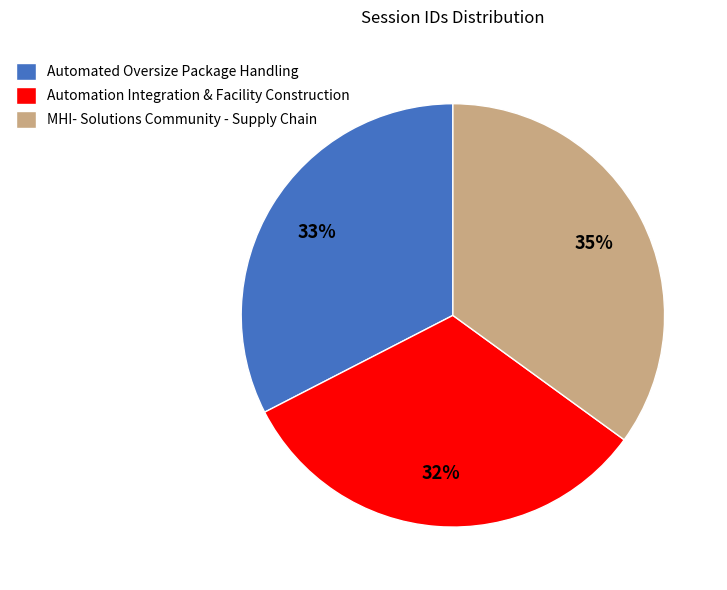

Do Automated Oversize Package Handling and MHI- Solutions Community - Supply Chain together represent more than half of the pie?

Yes